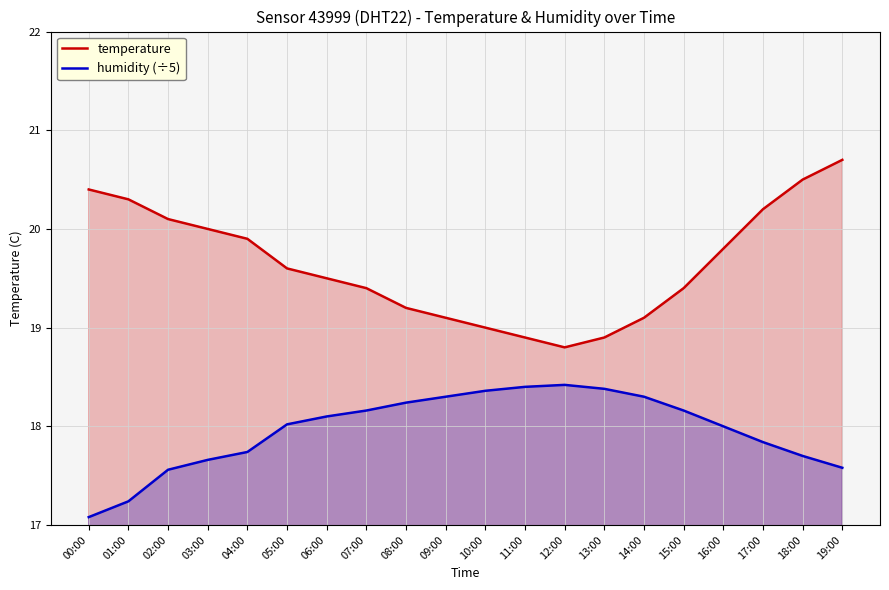

How many interior local valleys does the temperature series have?

1